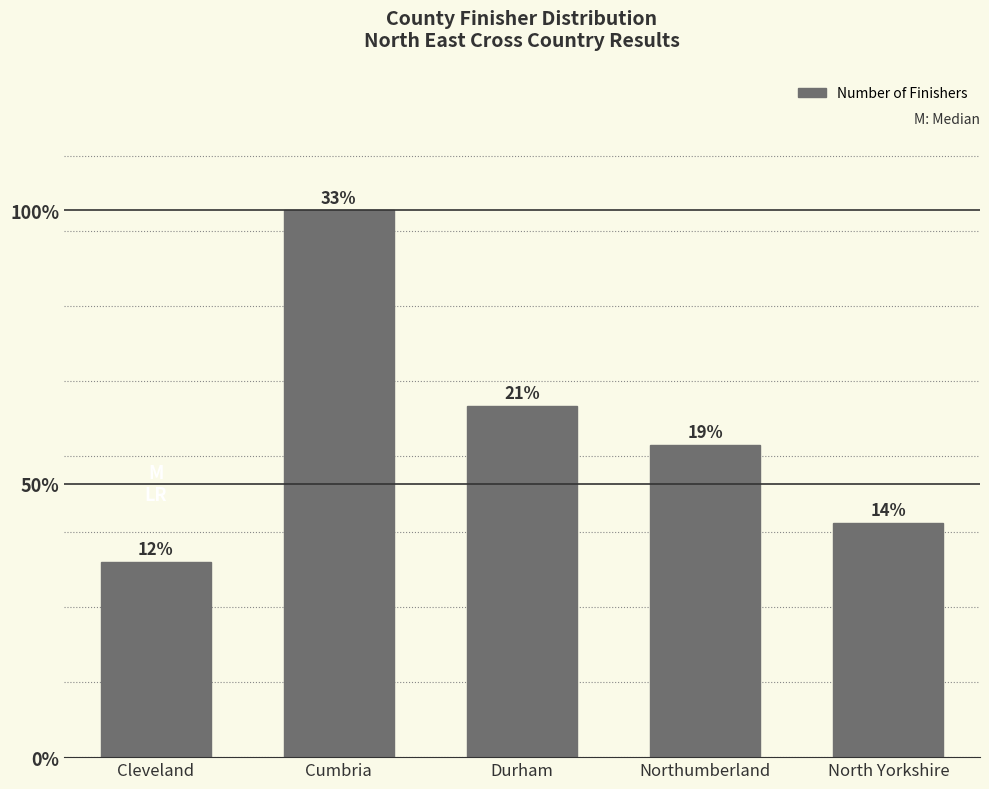

How many bars are there in total?

5